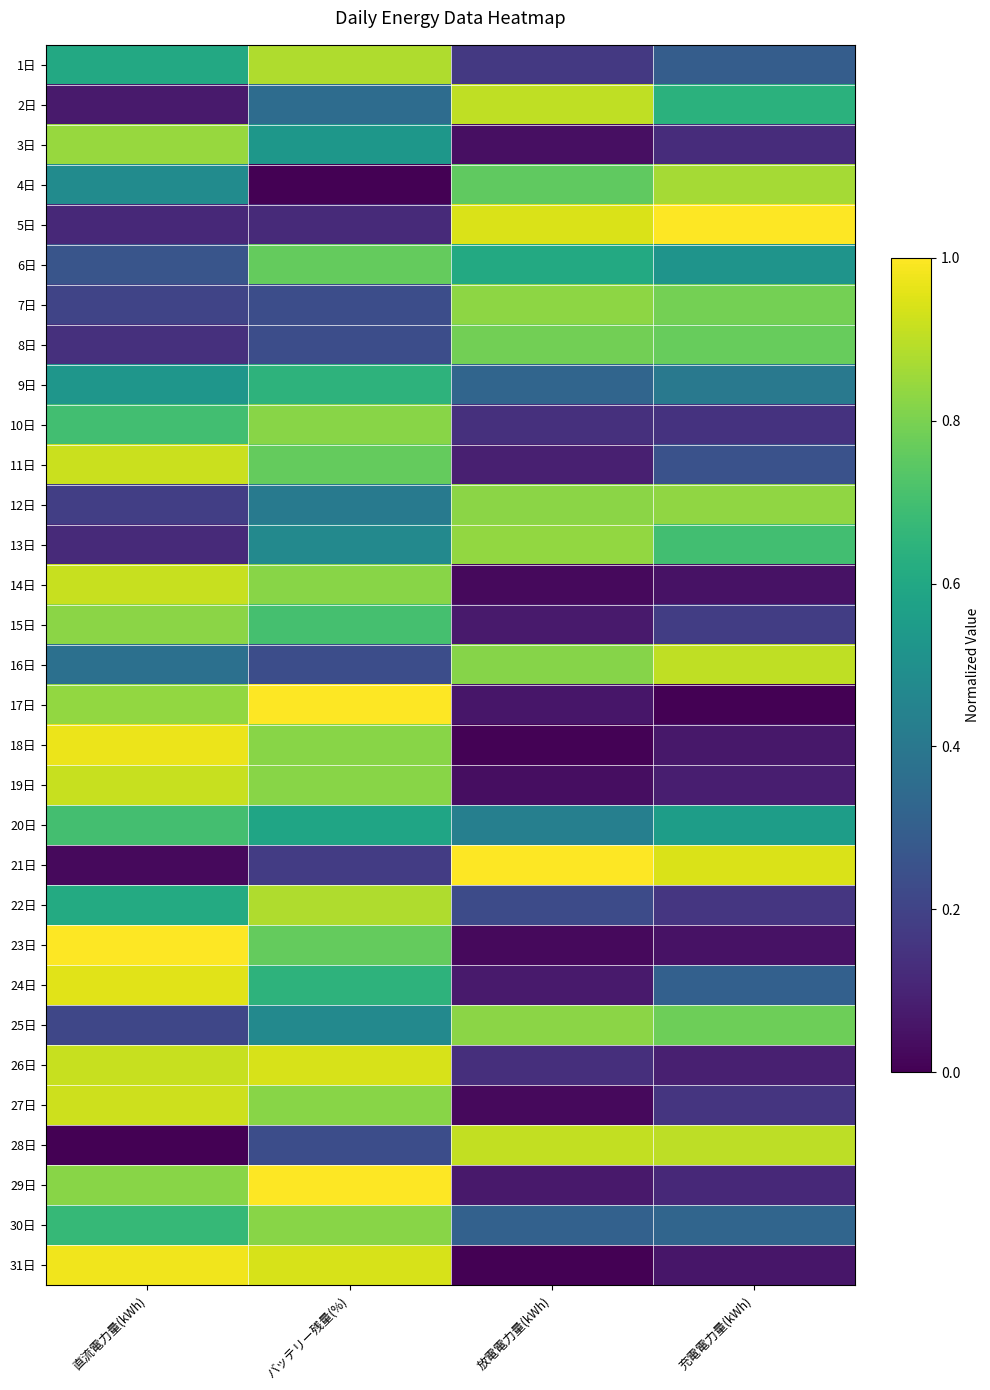

Reading left to right, list all the values displayed in this chart.

1日: 直流電力量(kWh)=0.6	バッテリー残量(%)=0.9	放電電力量(kWh)=0.2	充電電力量(kWh)=0.3
2日: 直流電力量(kWh)=0.1	バッテリー残量(%)=0.4	放電電力量(kWh)=0.9	充電電力量(kWh)=0.6
3日: 直流電力量(kWh)=0.8	バッテリー残量(%)=0.5	放電電力量(kWh)=0.0	充電電力量(kWh)=0.1
4日: 直流電力量(kWh)=0.5	バッテリー残量(%)=0.0	放電電力量(kWh)=0.8	充電電力量(kWh)=0.9
5日: 直流電力量(kWh)=0.1	バッテリー残量(%)=0.1	放電電力量(kWh)=0.9	充電電力量(kWh)=1.0
6日: 直流電力量(kWh)=0.3	バッテリー残量(%)=0.8	放電電力量(kWh)=0.6	充電電力量(kWh)=0.5
7日: 直流電力量(kWh)=0.2	バッテリー残量(%)=0.2	放電電力量(kWh)=0.8	充電電力量(kWh)=0.8
8日: 直流電力量(kWh)=0.1	バッテリー残量(%)=0.2	放電電力量(kWh)=0.8	充電電力量(kWh)=0.8
9日: 直流電力量(kWh)=0.5	バッテリー残量(%)=0.6	放電電力量(kWh)=0.3	充電電力量(kWh)=0.4
10日: 直流電力量(kWh)=0.7	バッテリー残量(%)=0.8	放電電力量(kWh)=0.1	充電電力量(kWh)=0.1
11日: 直流電力量(kWh)=0.9	バッテリー残量(%)=0.8	放電電力量(kWh)=0.1	充電電力量(kWh)=0.3
12日: 直流電力量(kWh)=0.2	バッテリー残量(%)=0.4	放電電力量(kWh)=0.8	充電電力量(kWh)=0.8
13日: 直流電力量(kWh)=0.1	バッテリー残量(%)=0.5	放電電力量(kWh)=0.8	充電電力量(kWh)=0.7
14日: 直流電力量(kWh)=0.9	バッテリー残量(%)=0.8	放電電力量(kWh)=0.0	充電電力量(kWh)=0.0
15日: 直流電力量(kWh)=0.8	バッテリー残量(%)=0.7	放電電力量(kWh)=0.1	充電電力量(kWh)=0.2
16日: 直流電力量(kWh)=0.4	バッテリー残量(%)=0.2	放電電力量(kWh)=0.8	充電電力量(kWh)=0.9
17日: 直流電力量(kWh)=0.8	バッテリー残量(%)=1.0	放電電力量(kWh)=0.1	充電電力量(kWh)=0.0
18日: 直流電力量(kWh)=1.0	バッテリー残量(%)=0.8	放電電力量(kWh)=0.0	充電電力量(kWh)=0.1
19日: 直流電力量(kWh)=0.9	バッテリー残量(%)=0.8	放電電力量(kWh)=0.0	充電電力量(kWh)=0.1
20日: 直流電力量(kWh)=0.7	バッテリー残量(%)=0.6	放電電力量(kWh)=0.4	充電電力量(kWh)=0.6
21日: 直流電力量(kWh)=0.0	バッテリー残量(%)=0.2	放電電力量(kWh)=1.0	充電電力量(kWh)=0.9
22日: 直流電力量(kWh)=0.6	バッテリー残量(%)=0.9	放電電力量(kWh)=0.2	充電電力量(kWh)=0.2
23日: 直流電力量(kWh)=1.0	バッテリー残量(%)=0.8	放電電力量(kWh)=0.0	充電電力量(kWh)=0.0
24日: 直流電力量(kWh)=1.0	バッテリー残量(%)=0.6	放電電力量(kWh)=0.1	充電電力量(kWh)=0.3
25日: 直流電力量(kWh)=0.2	バッテリー残量(%)=0.5	放電電力量(kWh)=0.8	充電電力量(kWh)=0.8
26日: 直流電力量(kWh)=0.9	バッテリー残量(%)=0.9	放電電力量(kWh)=0.1	充電電力量(kWh)=0.1
27日: 直流電力量(kWh)=0.9	バッテリー残量(%)=0.8	放電電力量(kWh)=0.0	充電電力量(kWh)=0.2
28日: 直流電力量(kWh)=0.0	バッテリー残量(%)=0.2	放電電力量(kWh)=0.9	充電電力量(kWh)=0.9
29日: 直流電力量(kWh)=0.8	バッテリー残量(%)=1.0	放電電力量(kWh)=0.1	充電電力量(kWh)=0.1
30日: 直流電力量(kWh)=0.7	バッテリー残量(%)=0.8	放電電力量(kWh)=0.3	充電電力量(kWh)=0.3
31日: 直流電力量(kWh)=1.0	バッテリー残量(%)=0.9	放電電力量(kWh)=0.0	充電電力量(kWh)=0.1